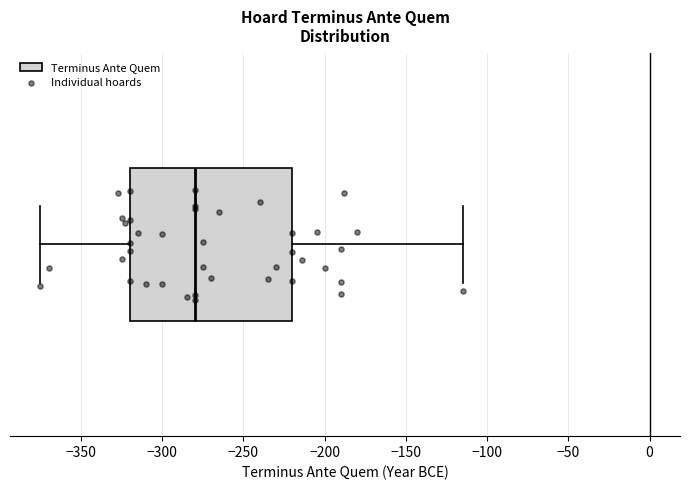

Transcribe this box plot: give where the median line is, the range the box spans, and where the two whiskers end, as read against the x-axis. The values are not printed on the chart, so give them approximately, as read against the axis.

median -280, box -320 to -220, whiskers -375 to -115